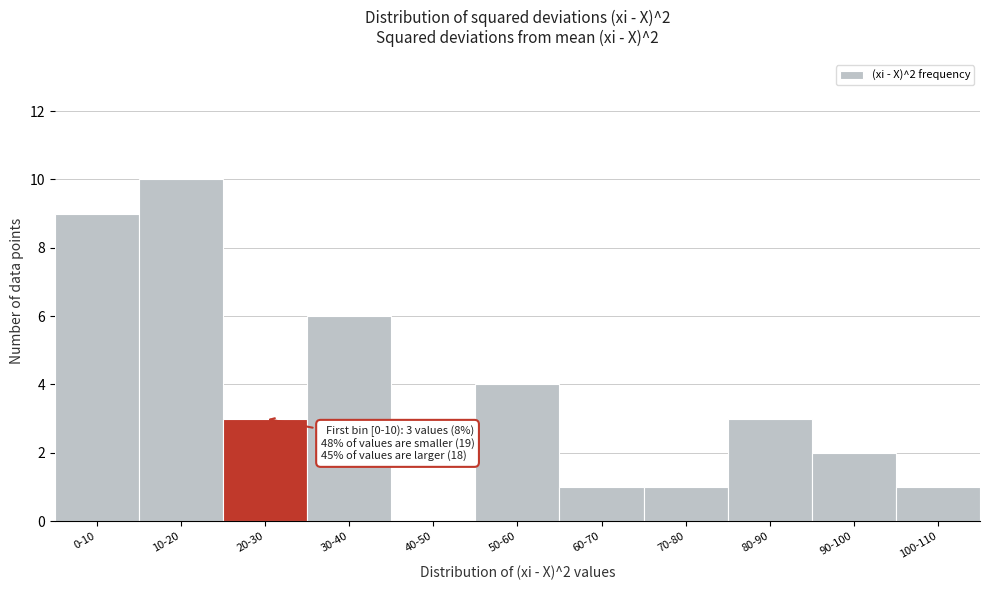

Reading left to right, extract all data points from this chart.

0-10=9	10-20=10	20-30=3	30-40=6	40-50=0	50-60=4	60-70=1	70-80=1	80-90=3	90-100=2	100-110=1